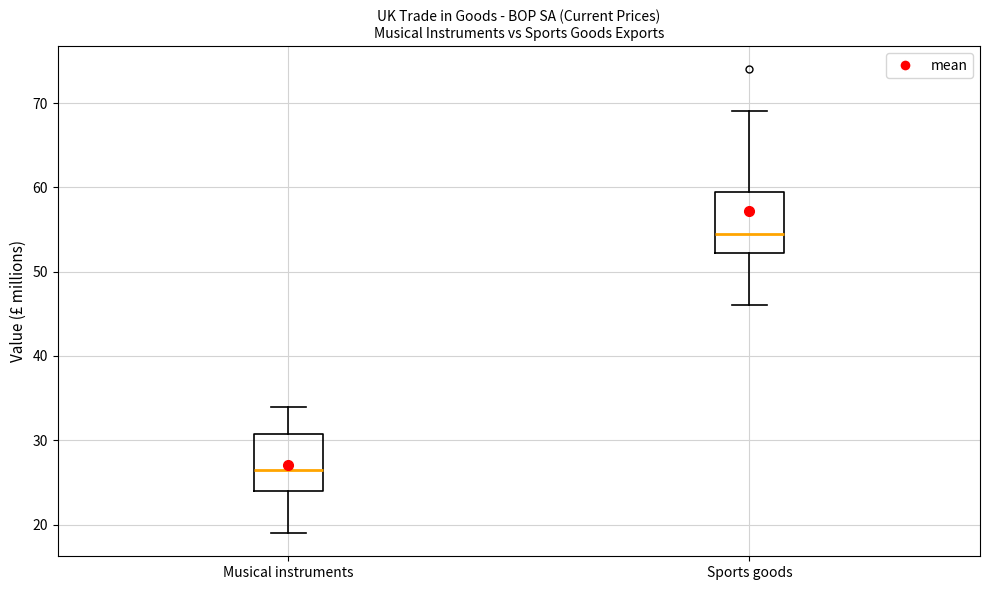

Reading left to right, transcribe this box plot: for each box, give where its median line is, the range the box spans, and where its two whiskers end, as read against the y-axis. The values are not printed on the chart, so give them approximately, as read against the axis.

Musical instruments: median 27, box 24 to 31, whiskers 19 to 34
Sports goods: median 55, box 52 to 60, whiskers 46 to 69